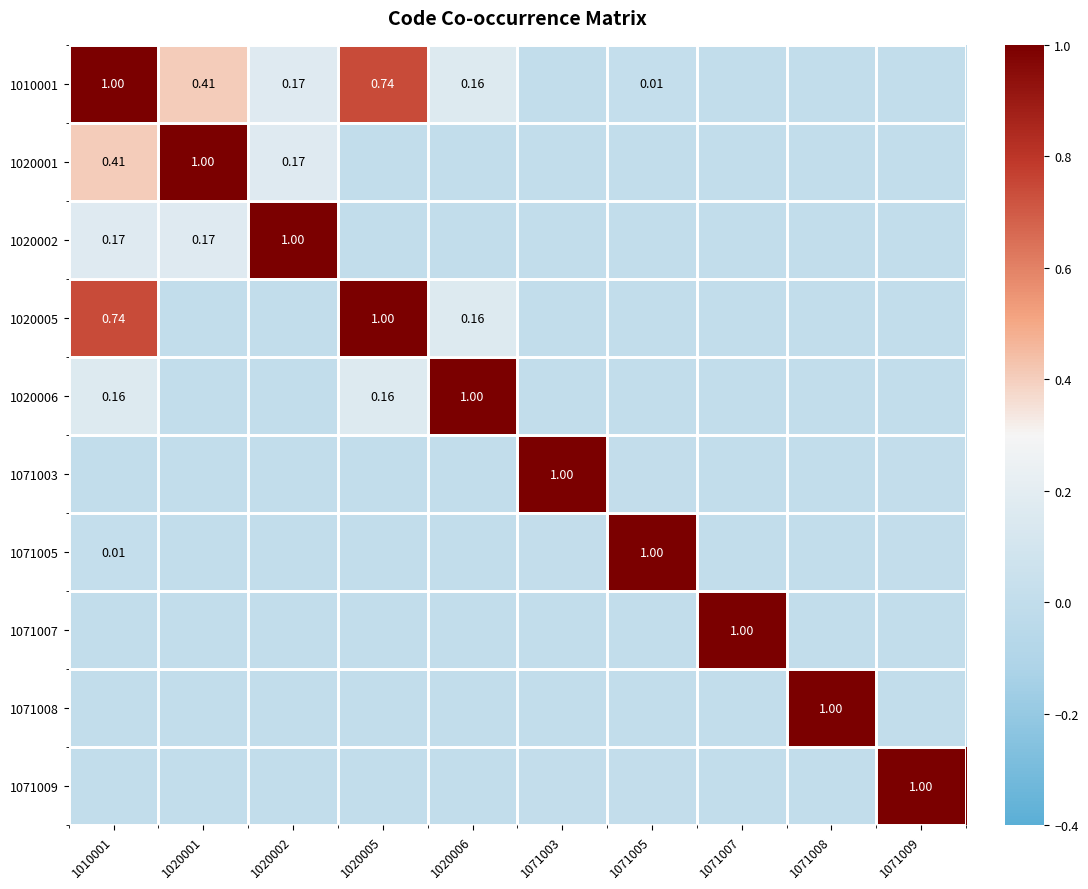

What is the maximum value for 1071008?

1.0